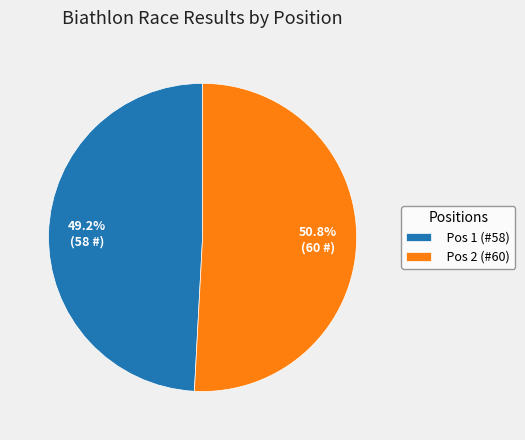

Between Pos 2 (#60) and Pos 1 (#58), which is larger?

Pos 2 (#60)